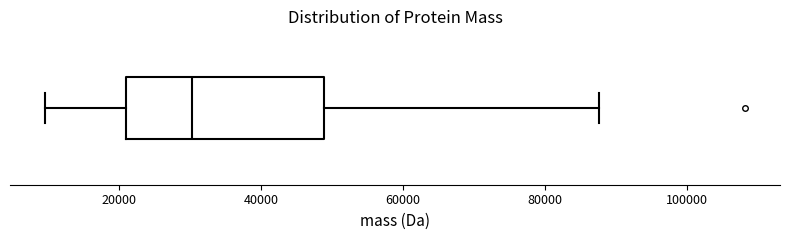

Transcribe this box plot: give where the median line is, the range the box spans, and where the two whiskers end, as read against the x-axis. The values are not printed on the chart, so give them approximately, as read against the axis.

median 30000, box 22000 to 48000, whiskers 10000 to 88000